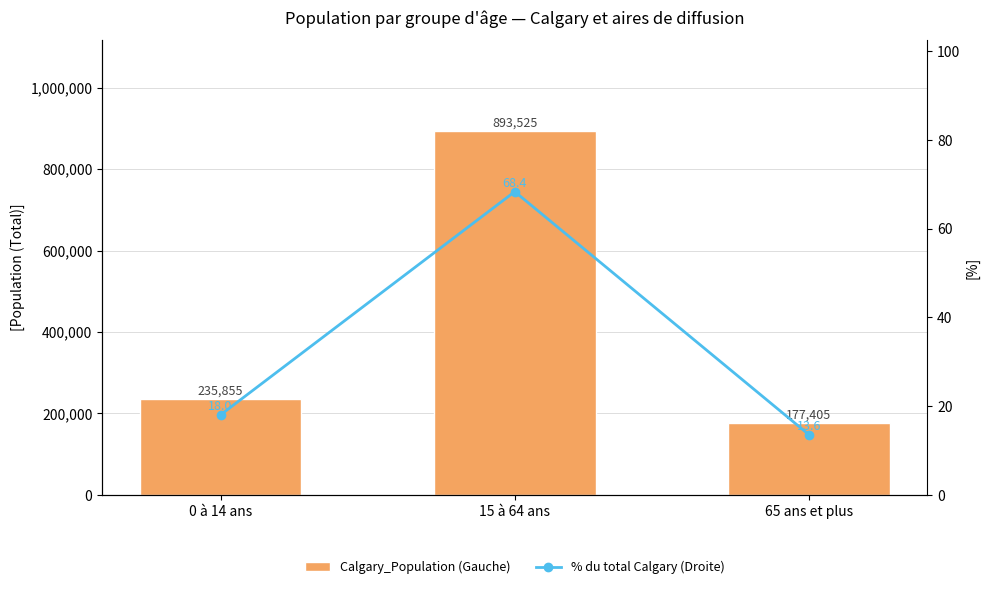

Reading left to right, what are all the values shown in this chart?

Calgary_Population (Gauche): 0 à 14 ans=235855.0	15 à 64 ans=893525.0	65 ans et plus=177405.0
% du total Calgary (Droite): 0 à 14 ans=18.0	15 à 64 ans=68.4	65 ans et plus=13.6